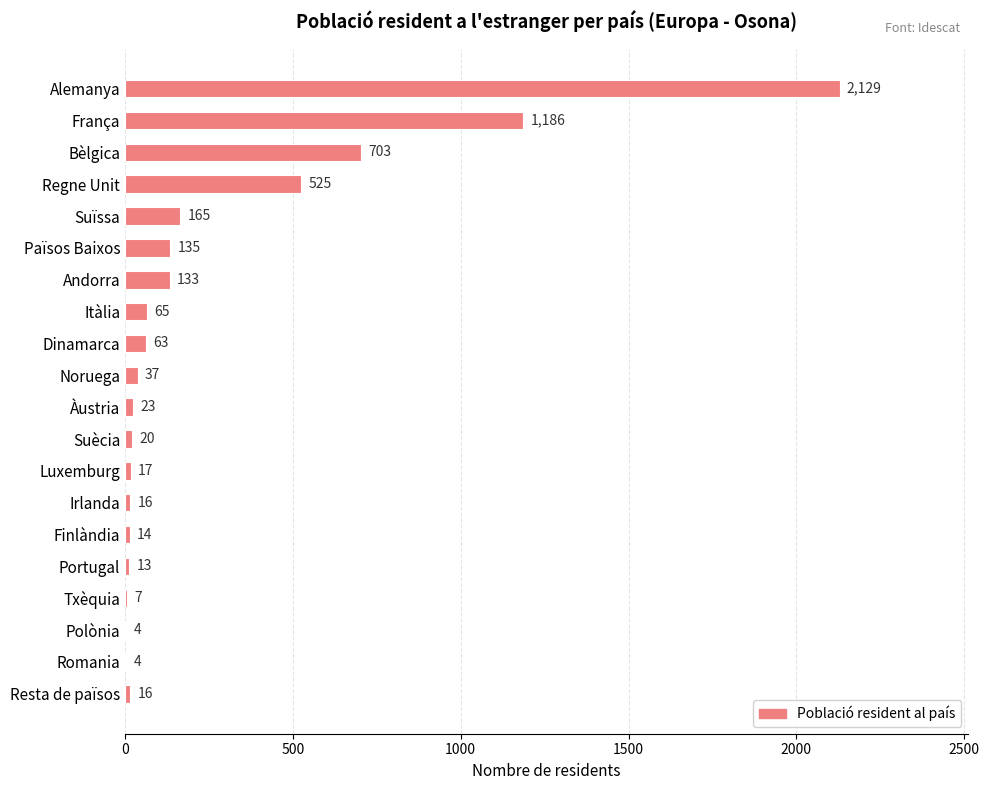

What is the sum of all values?

5275